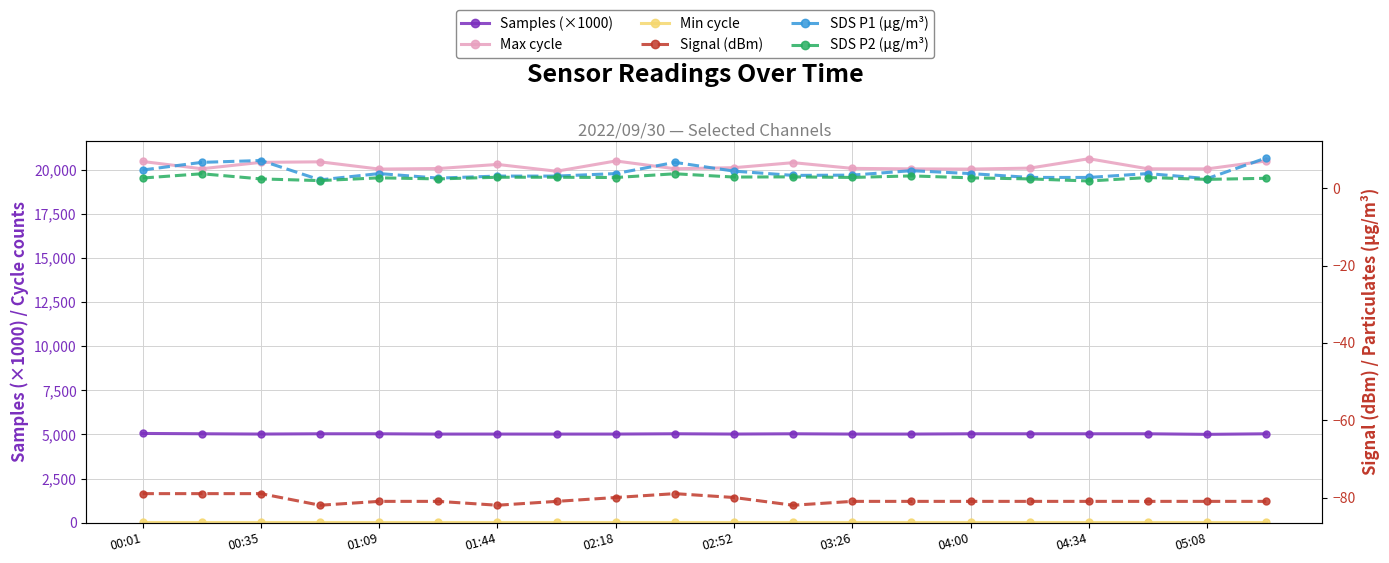

What is the maximum value shown in the chart?

20628.0